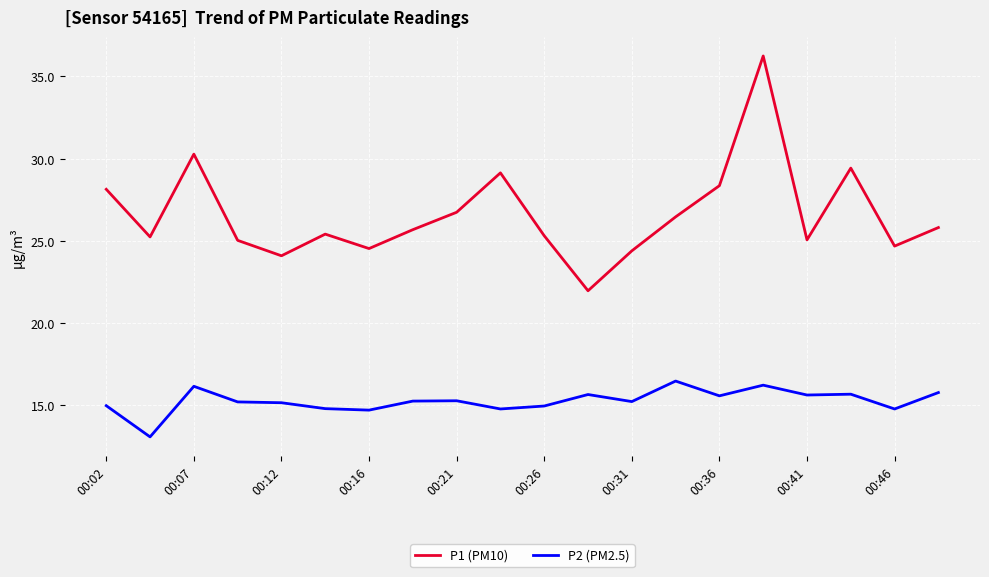

Which series has the widest spread of values?

P1 (PM10)